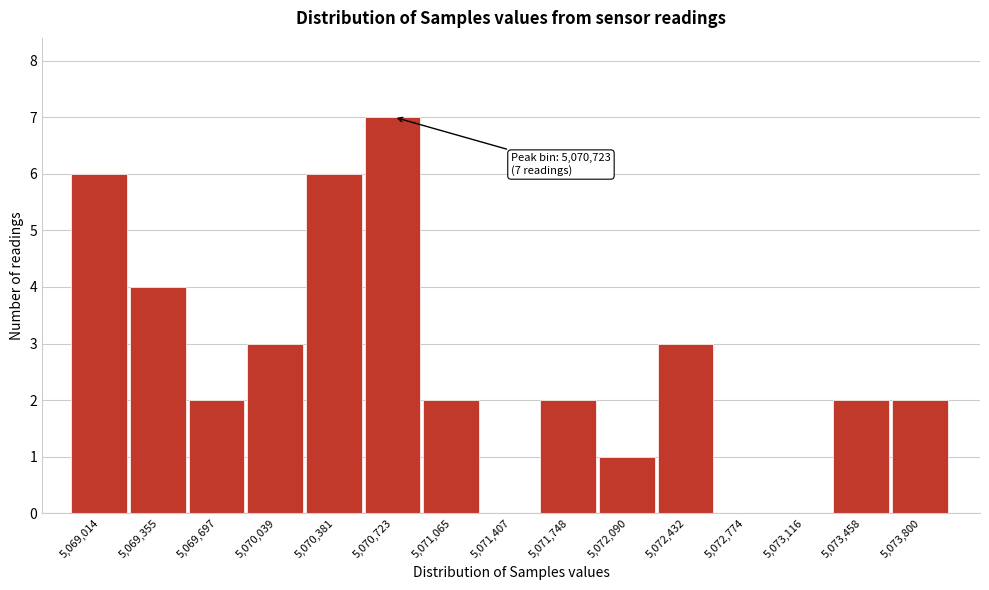

Reading left to right, transcribe all the data shown in this chart.

5,069,014=6	5,069,355=4	5,069,697=2	5,070,039=3	5,070,381=6	5,070,723=7	5,071,065=2	5,071,407=0	5,071,748=2	5,072,090=1	5,072,432=3	5,072,774=0	5,073,116=0	5,073,458=2	5,073,800=2